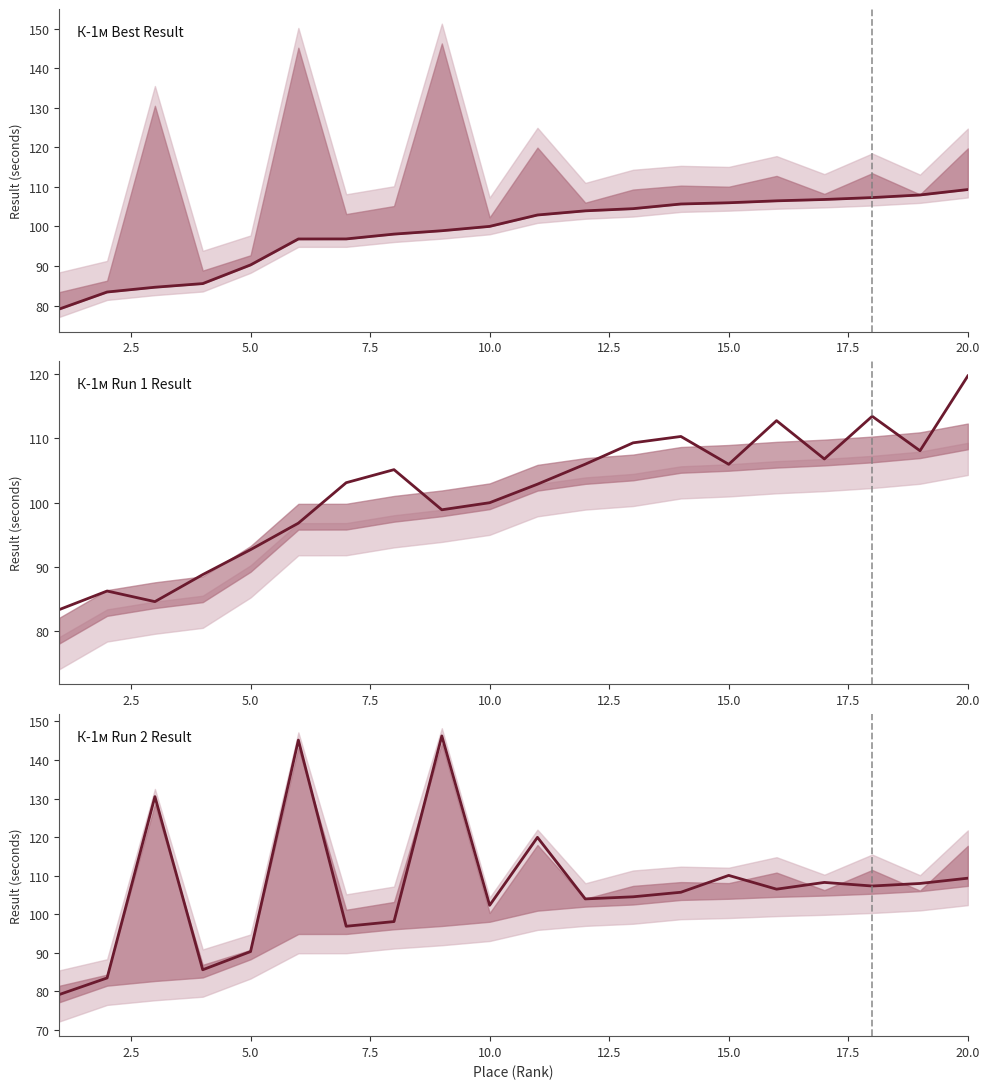

What is the value of the К-1м Best Result point at the 4th from the left?

85.5